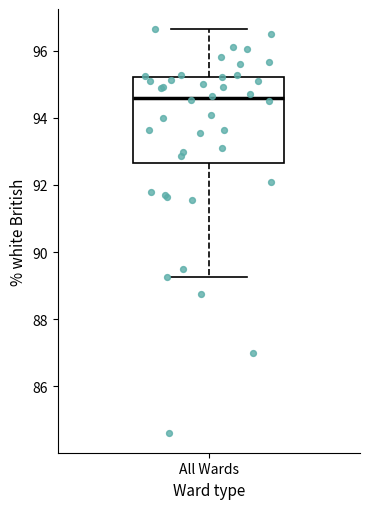

Read this box plot against the y-axis: the position of the median line, the range covered by the box, and the ends of both whiskers. The values are not printed on the chart, so give them approximately, as read against the axis.

median 94.6, box 92.6 to 95.2, whiskers 89.2 to 96.6